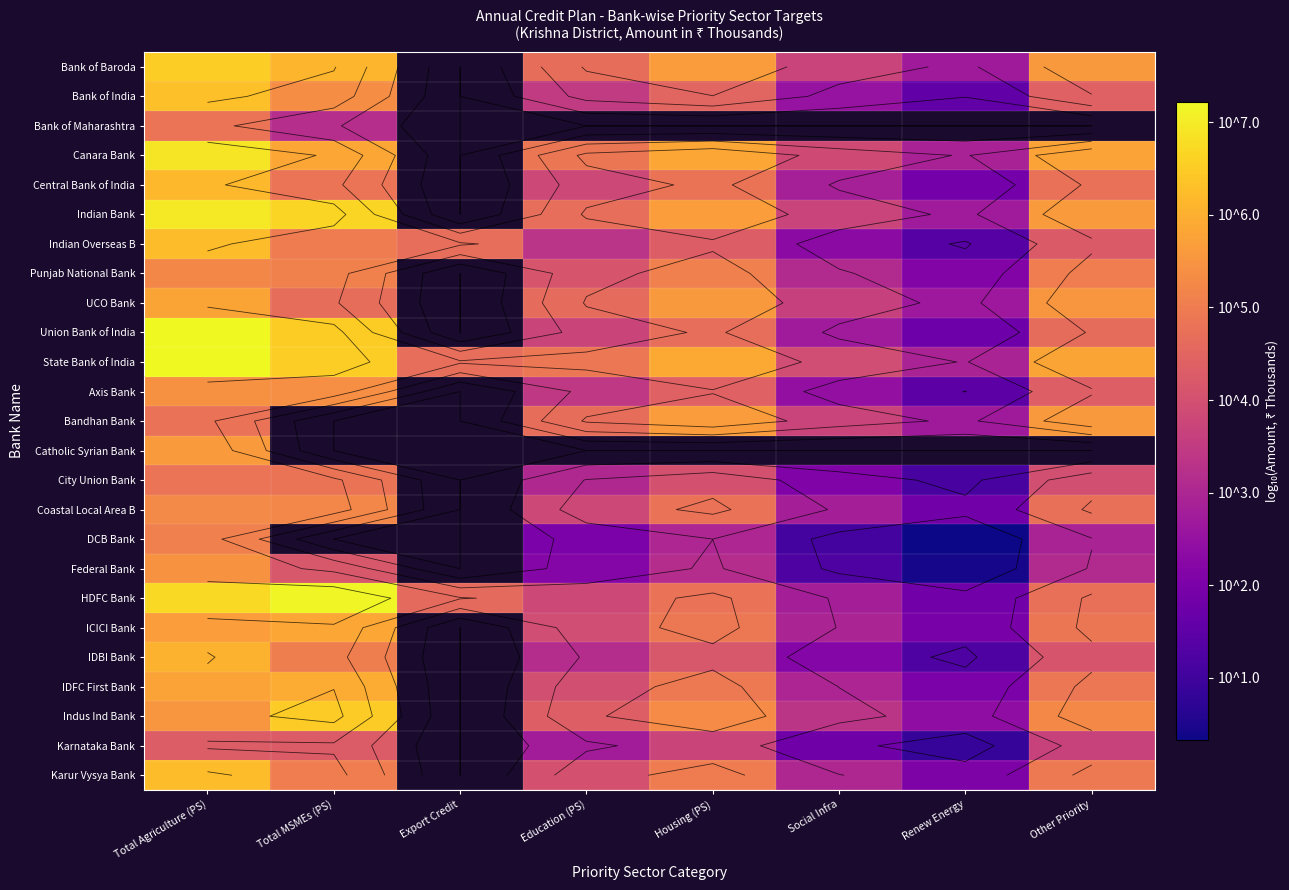

What is the sum of the UCO Bank values at Education (PS) and Total Agriculture (PS)?

10.4